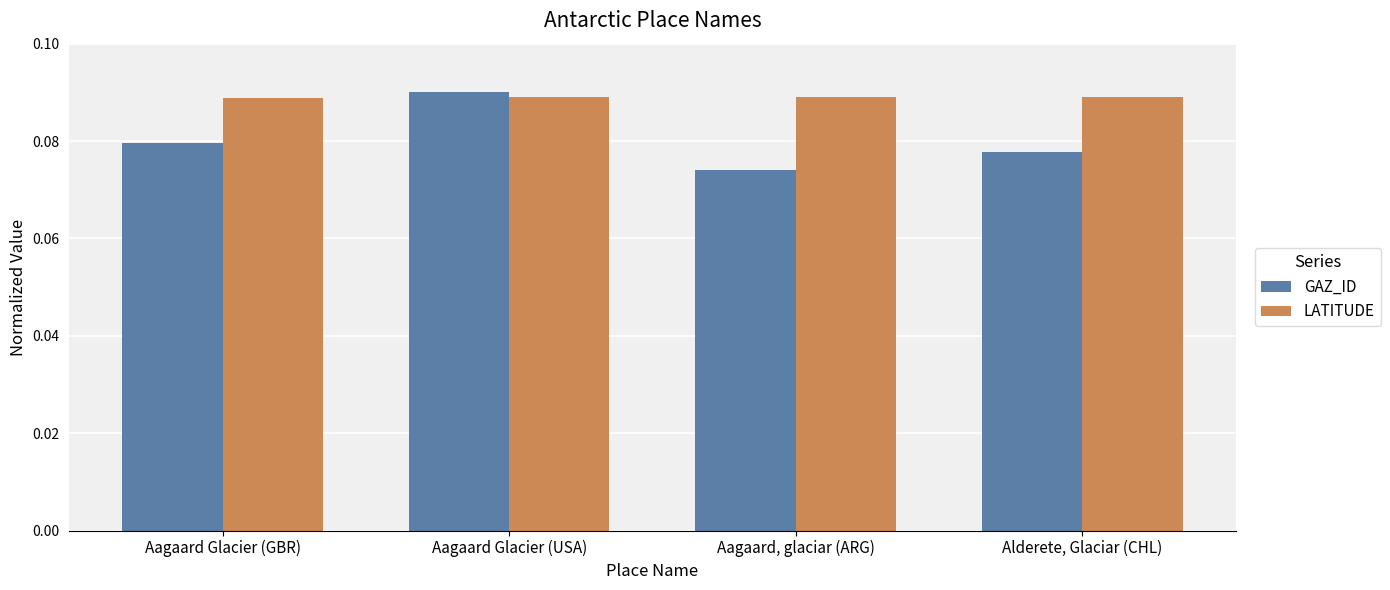

At Alderete, Glaciar (CHL), list the series in order from largest to smallest.

LATITUDE, GAZ_ID